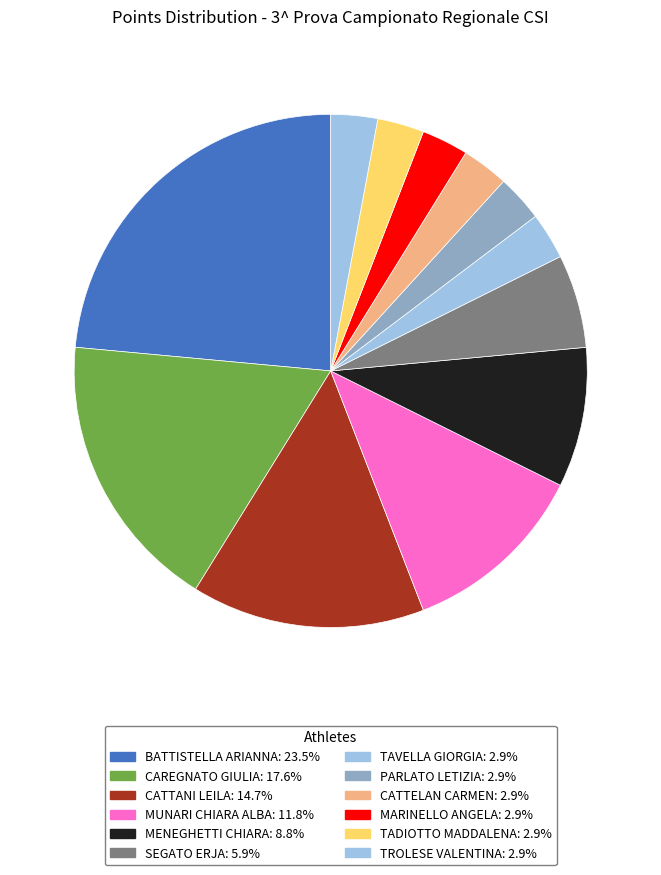

What is the change in value from CAREGNATO GIULIA to MENEGHETTI CHIARA?

-3